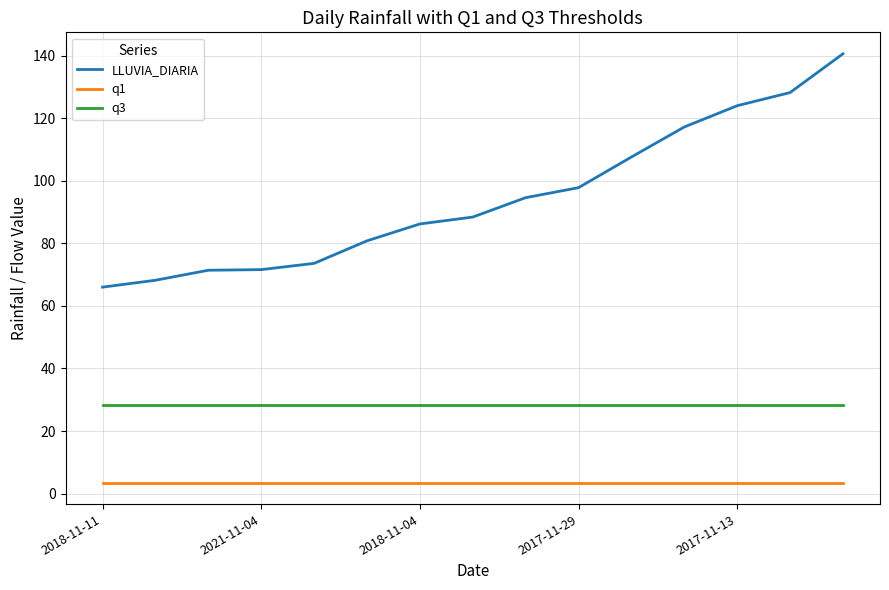

Which series has the largest total across all categories?

LLUVIA_DIARIA